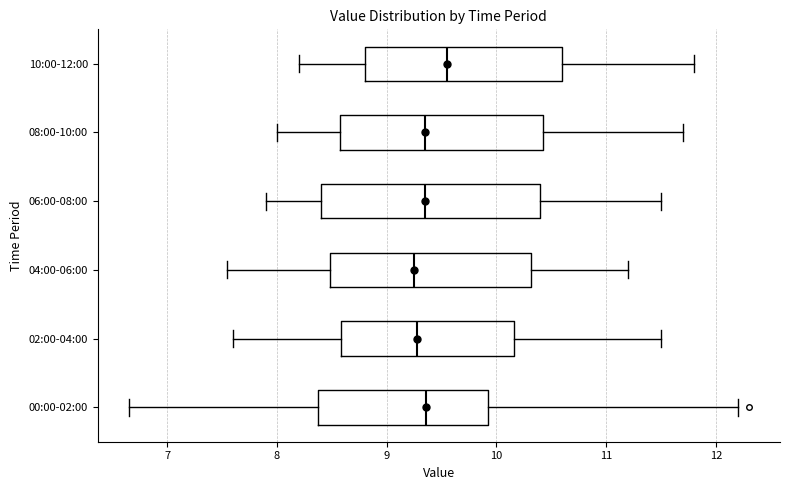

Reading bottom to top, read every box against the x-axis: the position of its median line, the range the box covers, and the ends of its whiskers. The values are not printed on the chart, so give them approximately, as read against the axis.

00:00-02:00: median 9.4, box 8.4 to 9.9, whiskers 6.7 to 12.2
02:00-04:00: median 9.3, box 8.6 to 10.2, whiskers 7.6 to 11.5
04:00-06:00: median 9.3, box 8.5 to 10.3, whiskers 7.6 to 11.2
06:00-08:00: median 9.4, box 8.4 to 10.4, whiskers 7.9 to 11.5
08:00-10:00: median 9.4, box 8.6 to 10.4, whiskers 8.0 to 11.7
10:00-12:00: median 9.6, box 8.8 to 10.6, whiskers 8.2 to 11.8